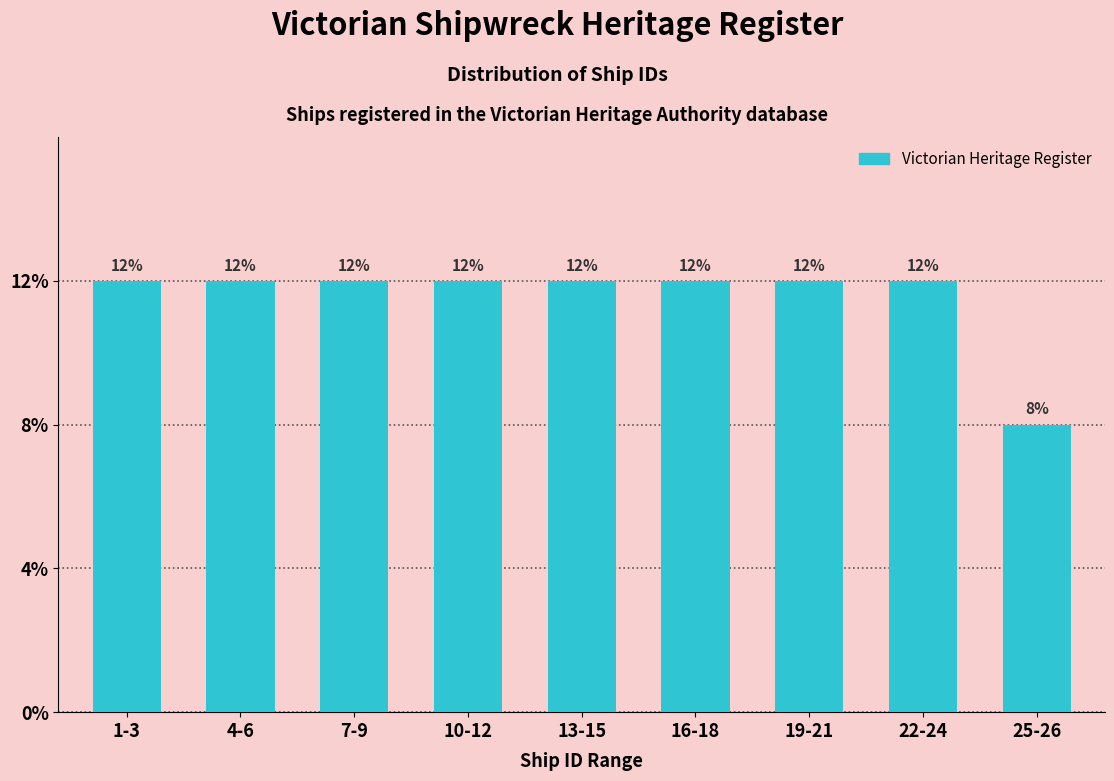

Does the chart contain any negative values?

No